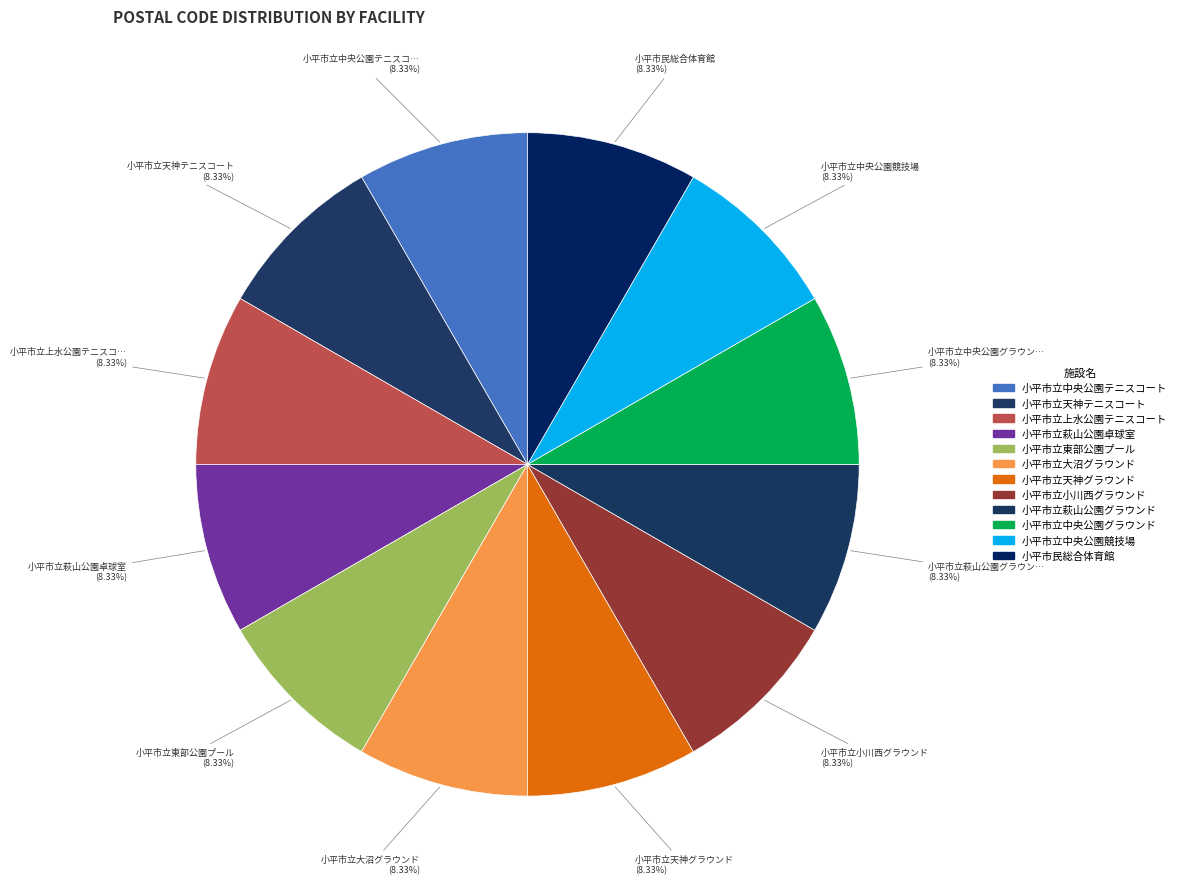

Does any single category account for the majority?

No